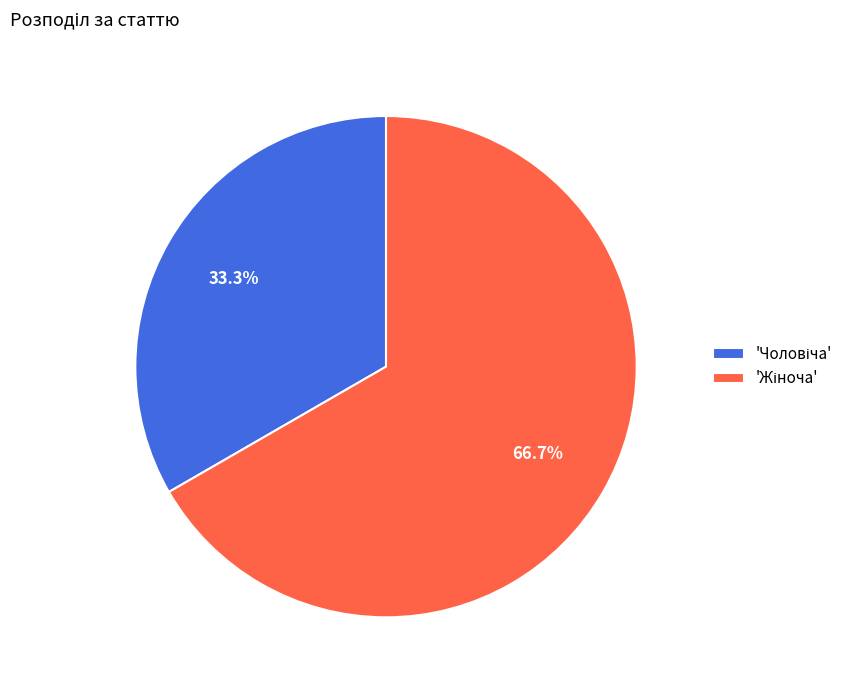

Count the number of slices in the pie.

2